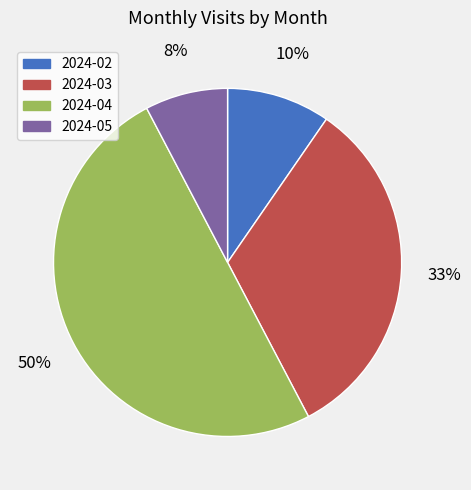

What is the largest slice in the pie chart?

2024-04